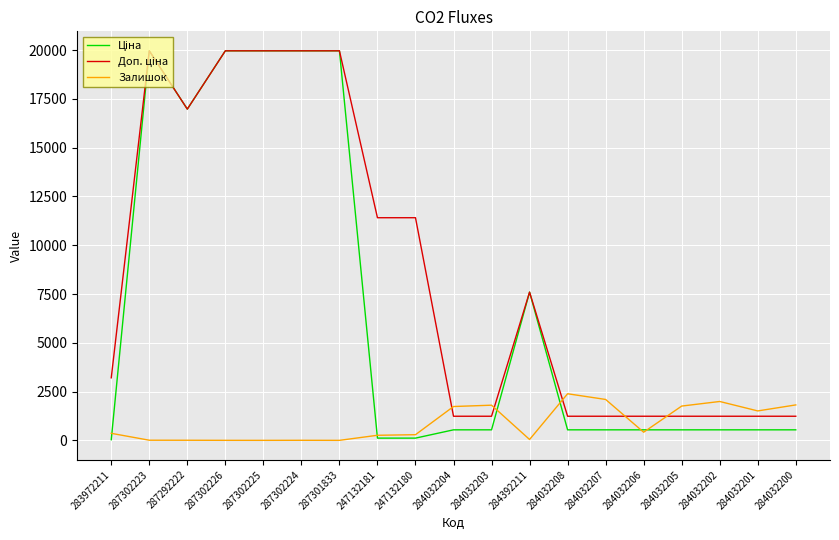

The value of Залишок at 284032202 is 2883.5. True or false?

False